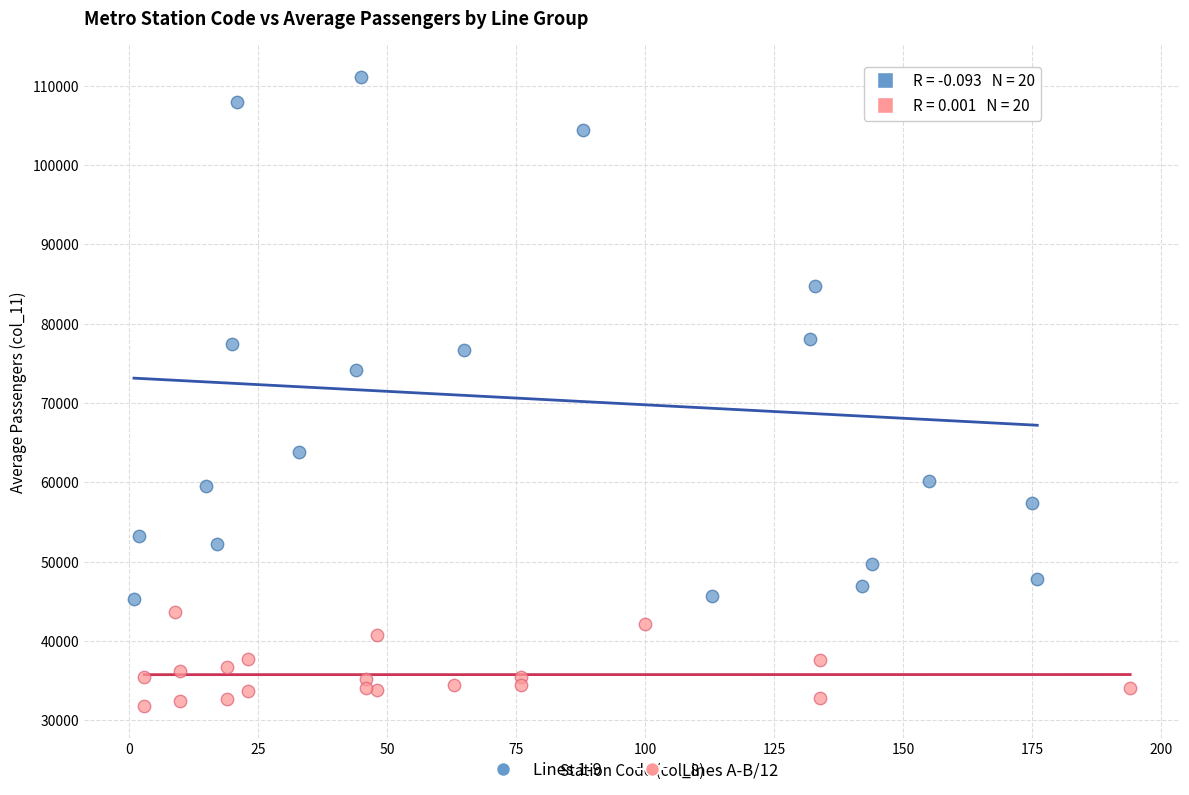

Which series contains the highest Y value?

Lines 1-9